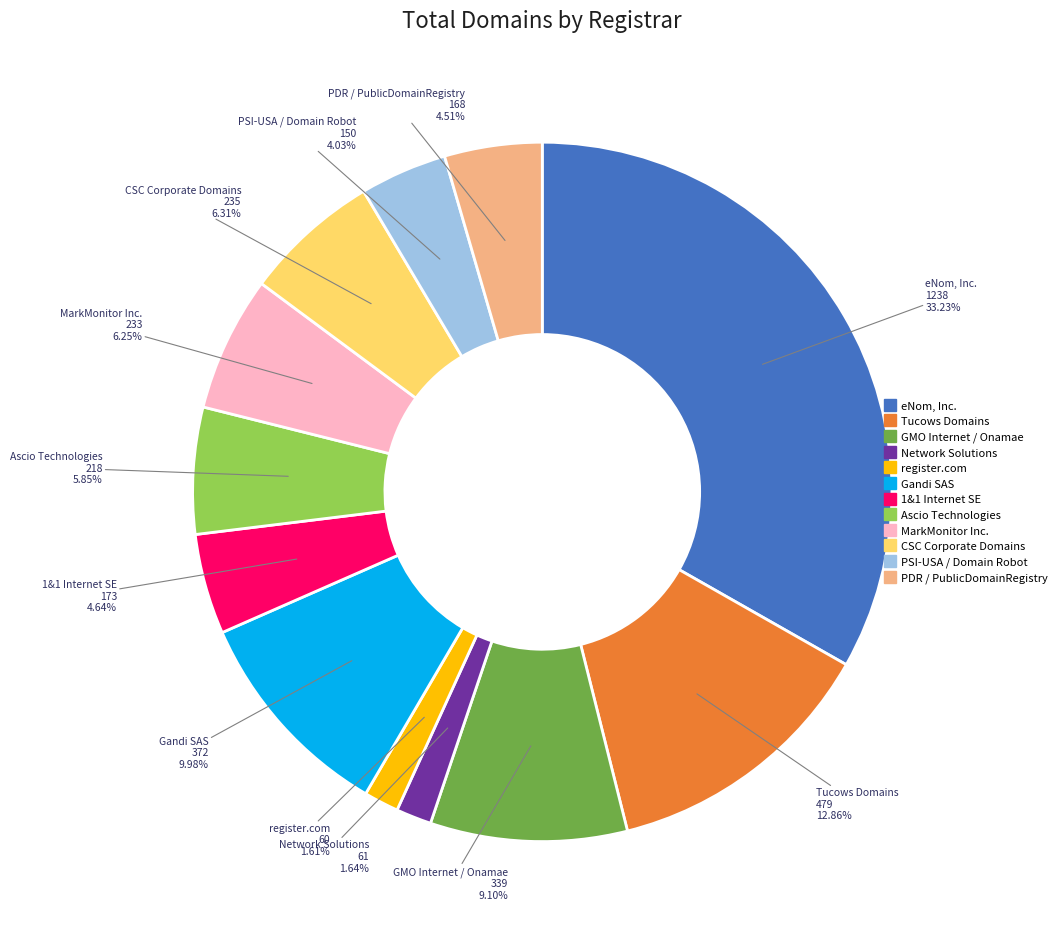

Is there a majority slice in this chart?

No